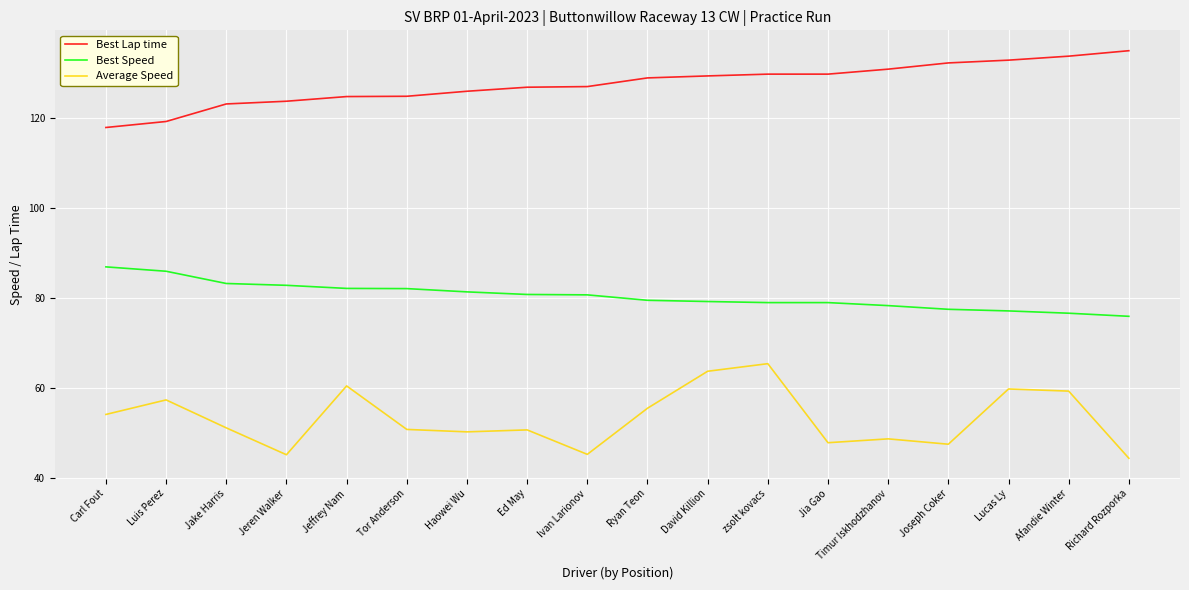

True or false: Best Speed and Average Speed cross at least once.

False